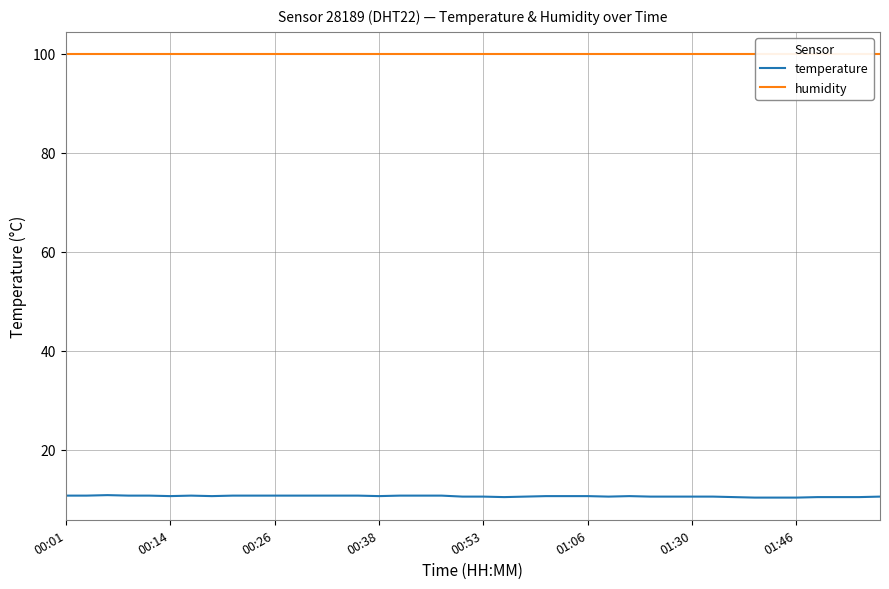

The value of temperature at 00:01 is 17.8. True or false?

False